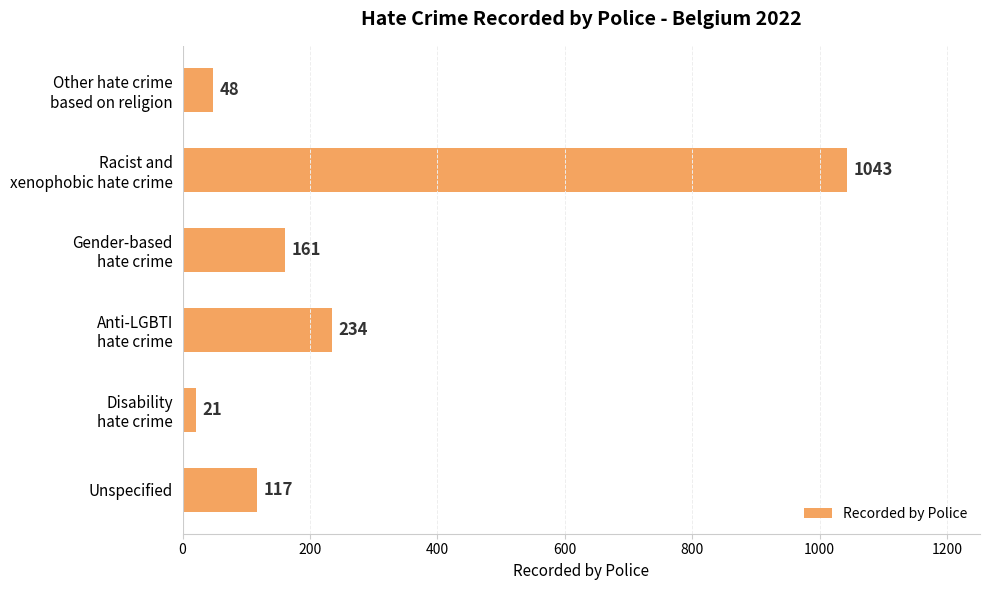

What is the difference between the second highest and second lowest values?

186